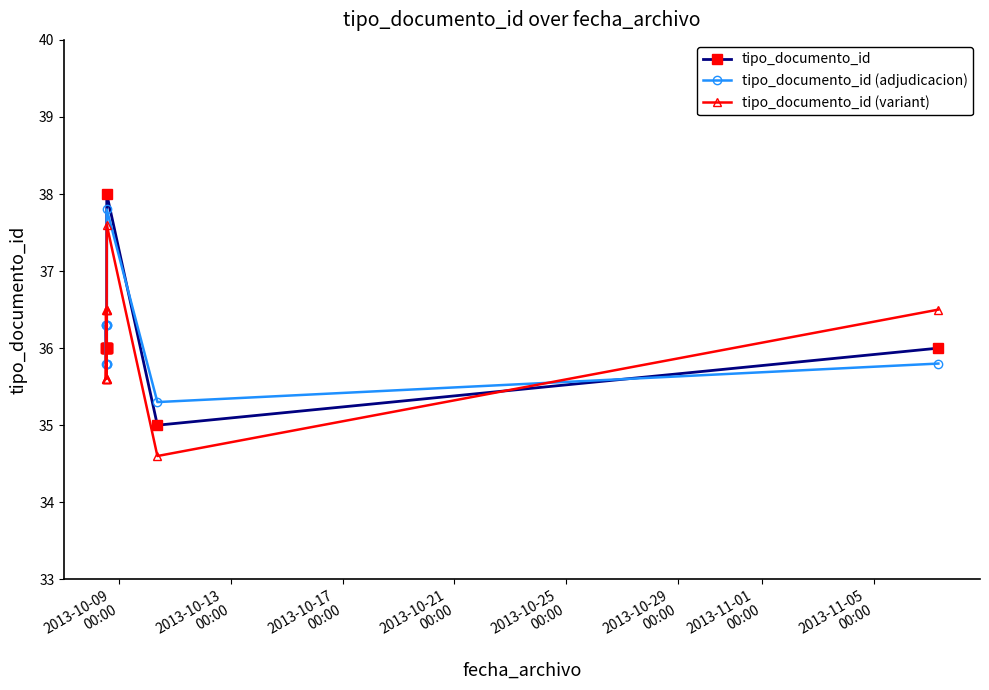

What is the value of the tipo_documento_id point at the 5th from the left?

36.0